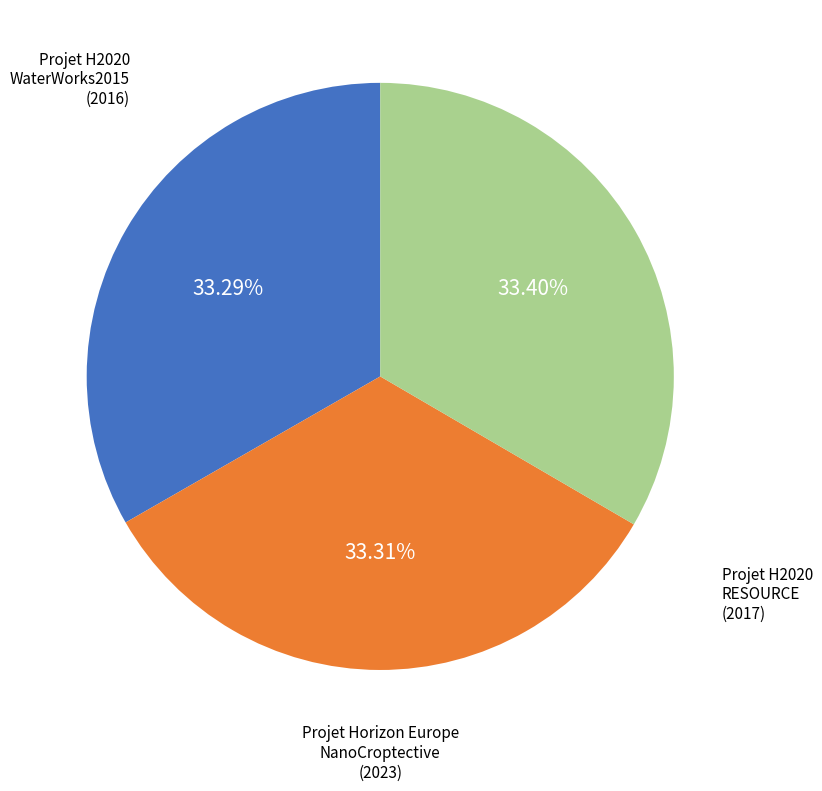

What percentage is the Projet H2020 WaterWorks2015 slice, to the nearest percent?

33%